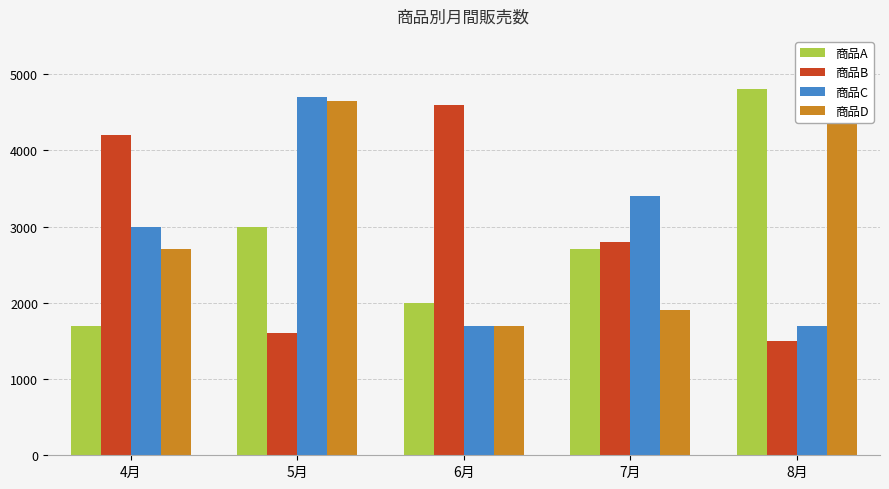

What is the difference between the 商品C values at 7月 and 4月?

400